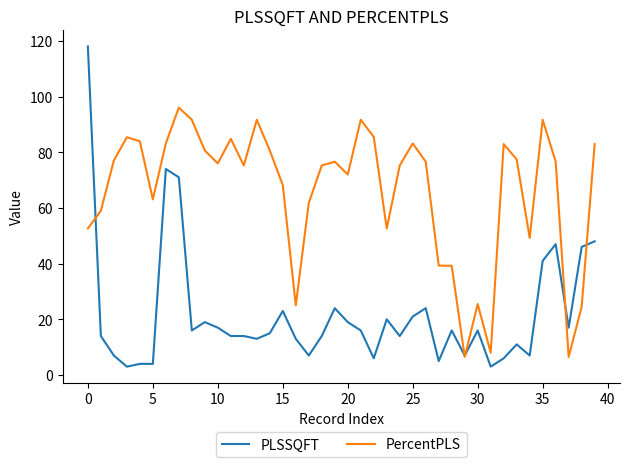

Which series has the largest range (max minus min)?

PLSSQFT